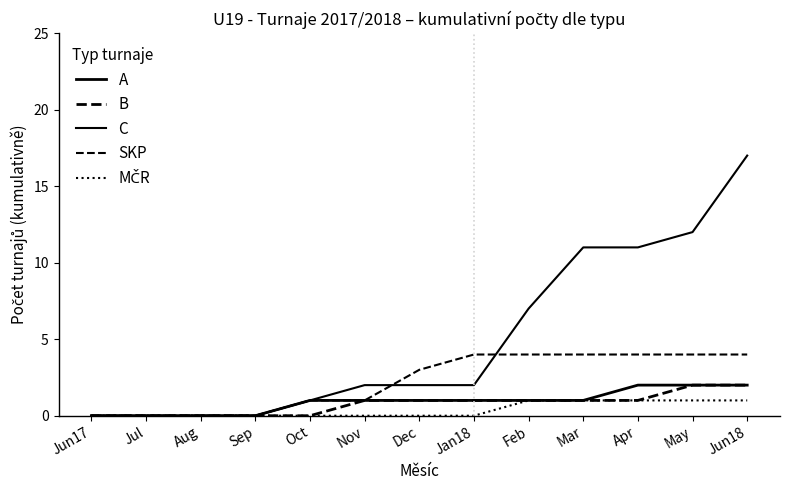

What is the spread (max minus min) of values at Apr?

10